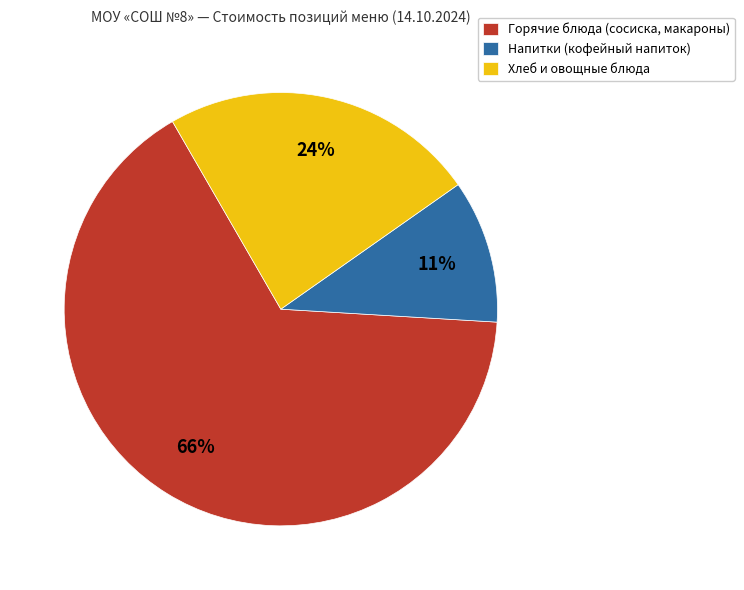

Is there a majority slice in this chart?

Yes